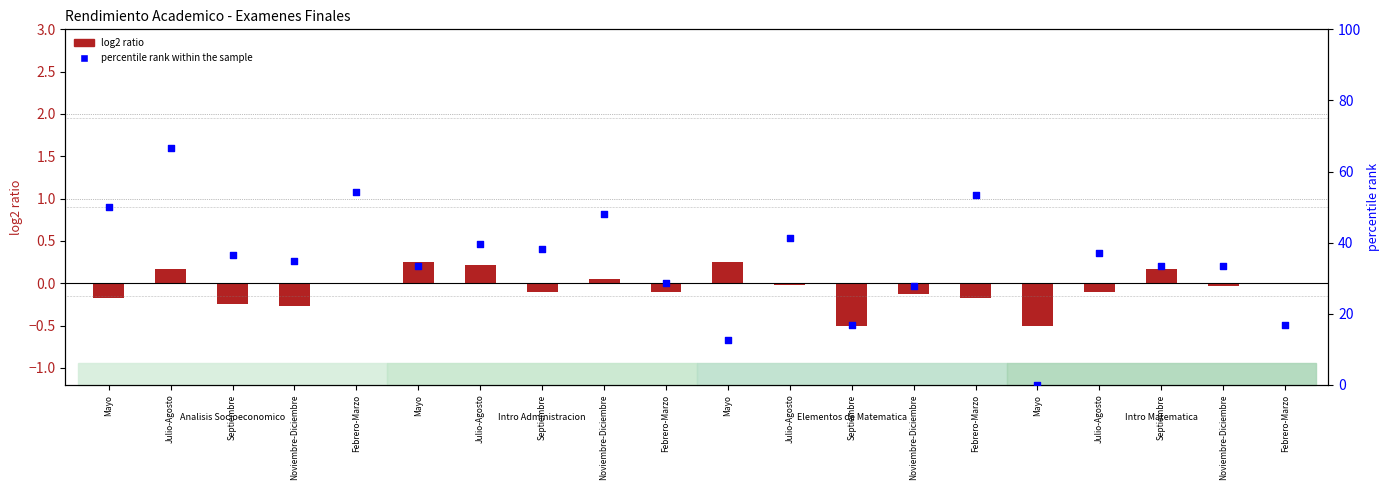

Which series has the largest Y range (max minus min)?

percentile rank within the sample